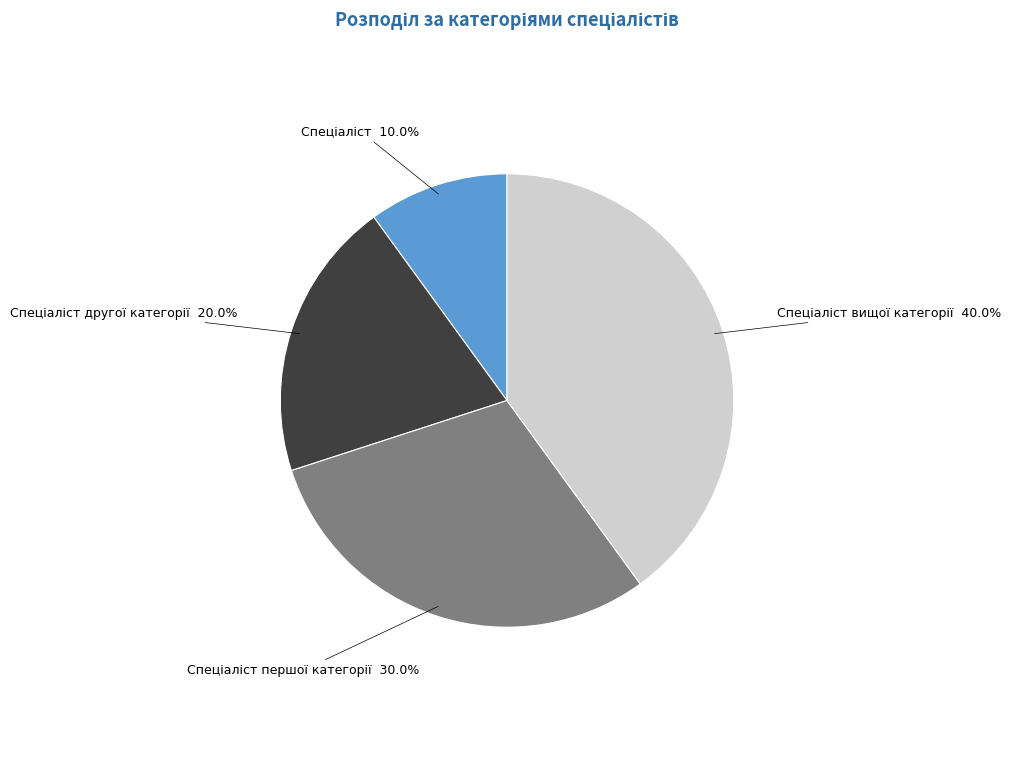

Does any single category account for the majority?

No